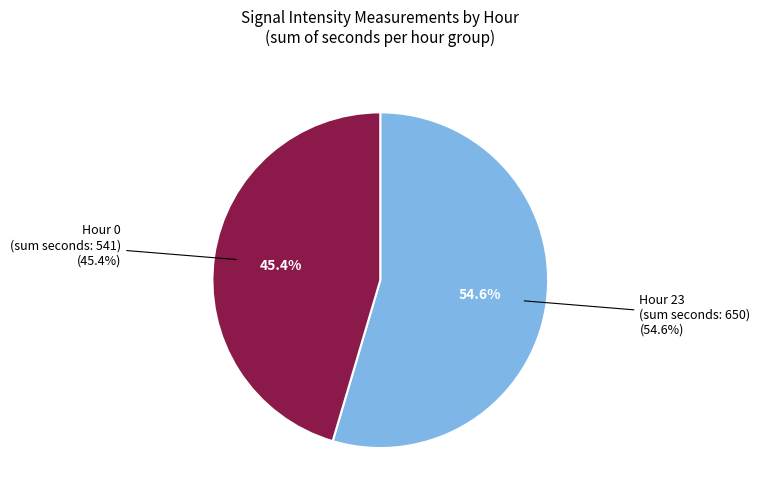

Between Hour 0 and Hour 23, which is larger?

Hour 23